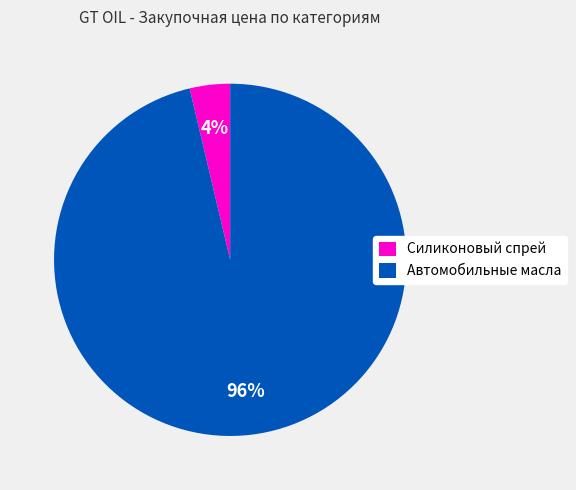

Rank the categories by value from highest to lowest.

Автомобильные масла, Силиконовый спрей